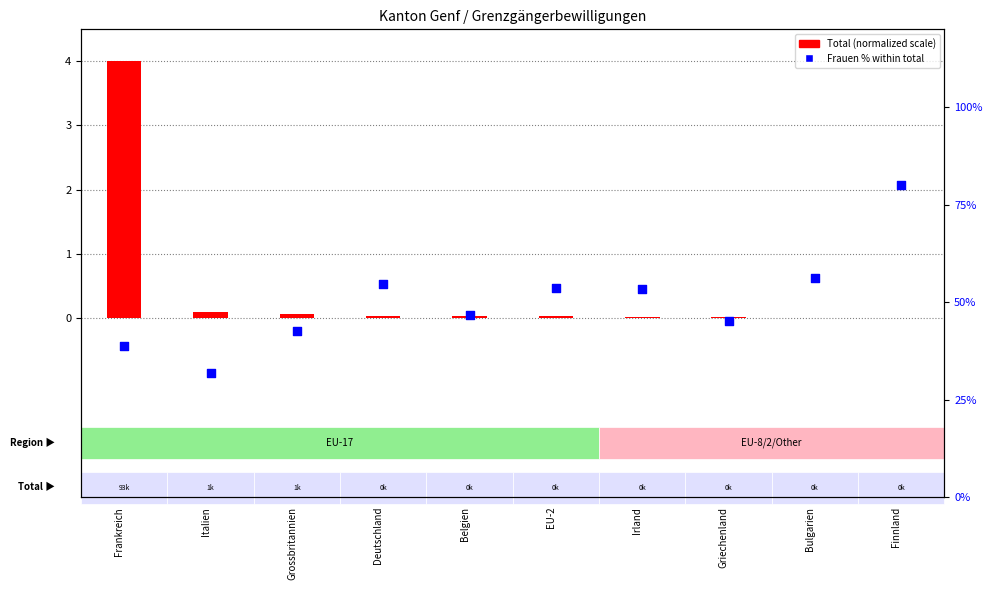

Which series reaches the minimum Y coordinate?

Total Grenzgänger/-innen (normalized)